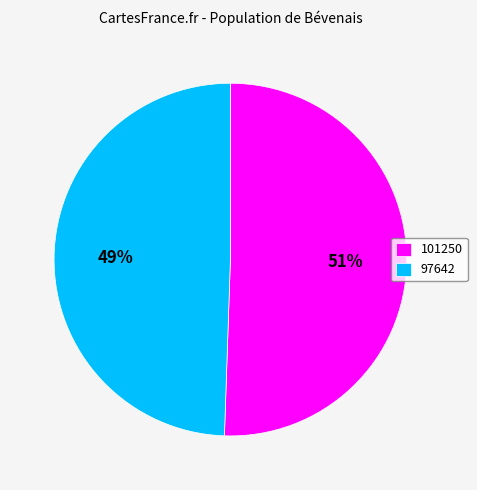

To the nearest percent, what is the combined percentage of 97642 and 101250?

100%